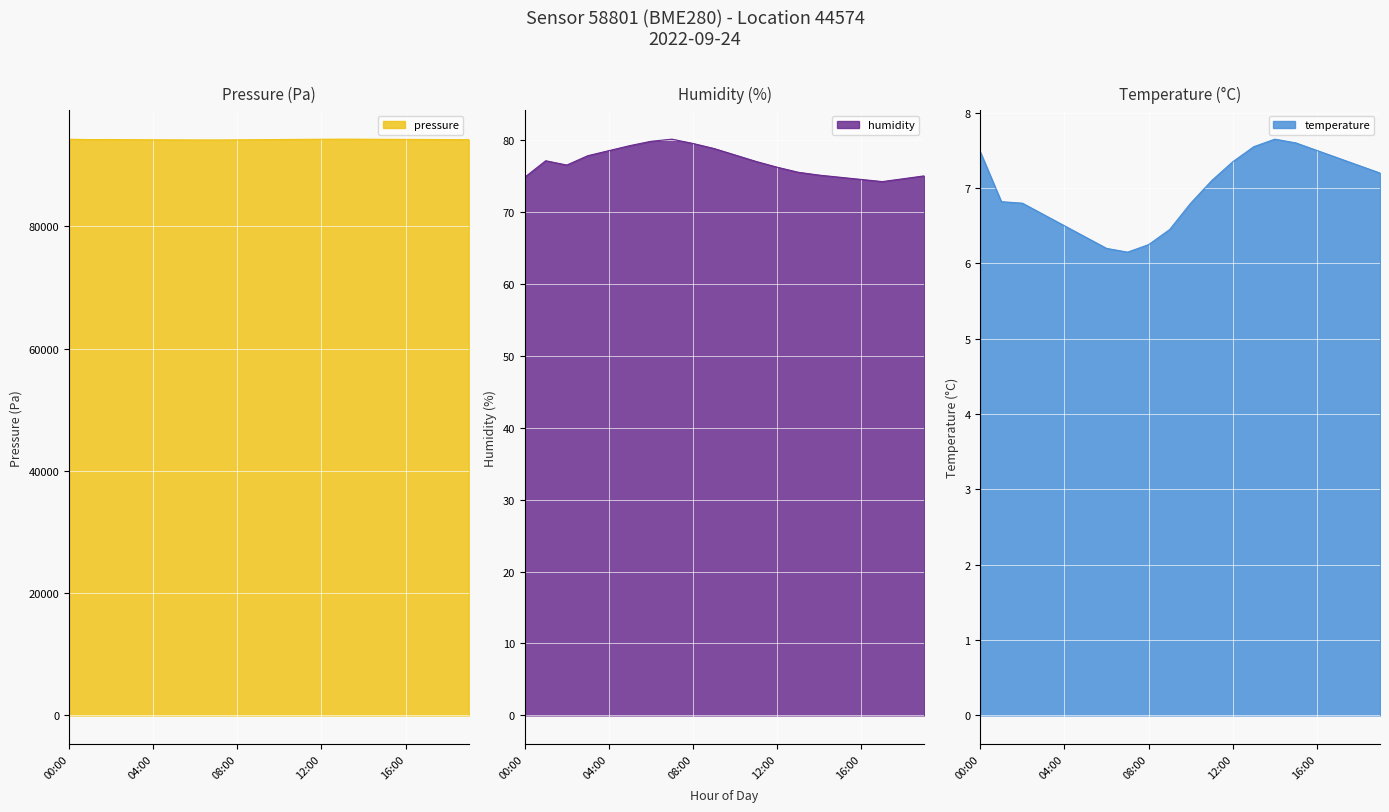

List the series in order of their peak value, highest first.

pressure, humidity, temperature